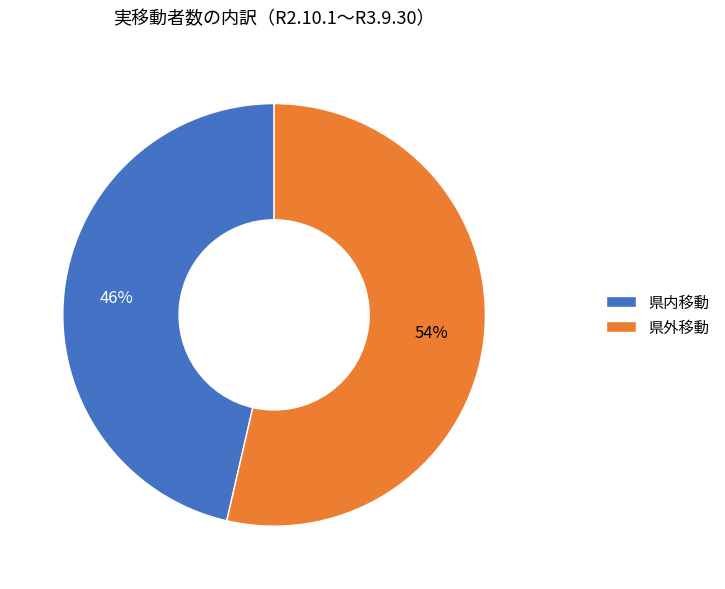

To the nearest percent, what is the average slice percentage?

50%